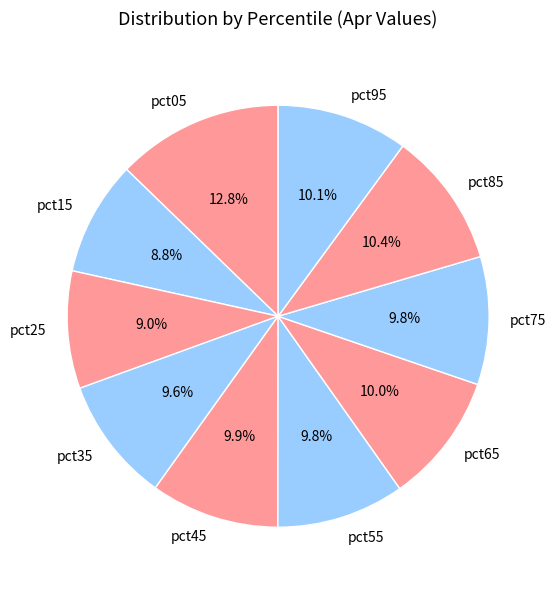

How many segments does this pie chart have?

10